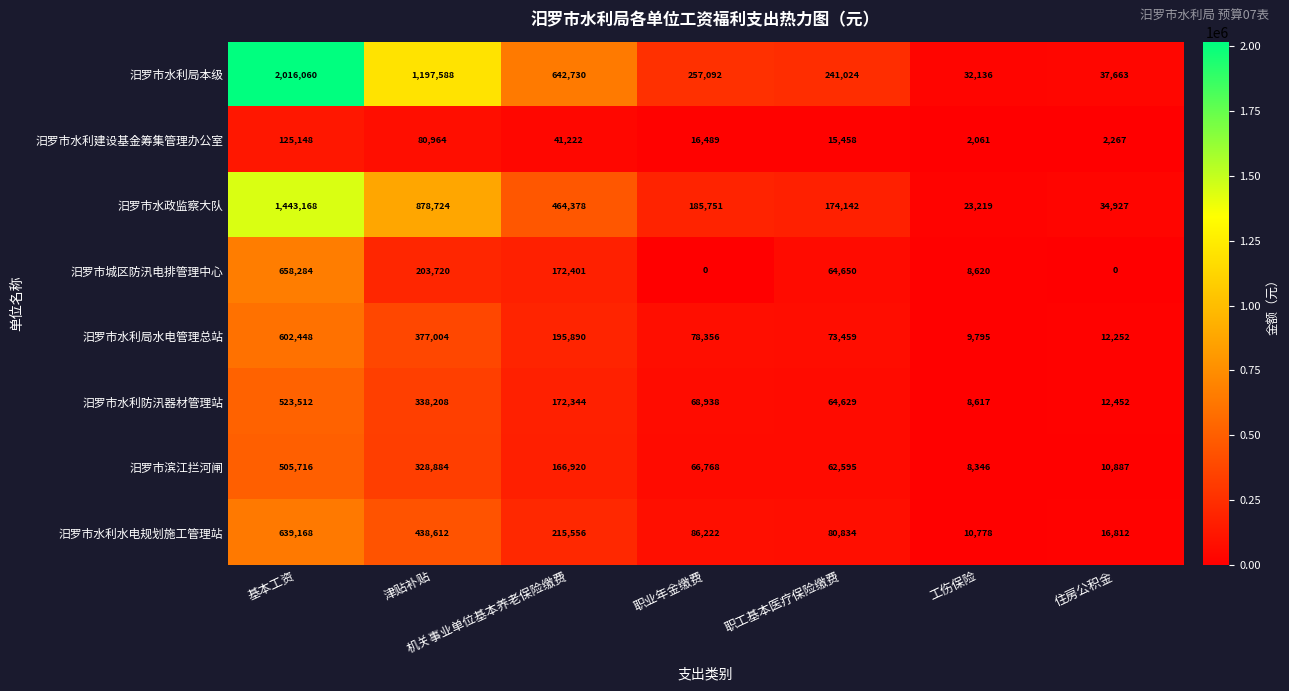

At how many categories does at least one series exceed 1709742?

1